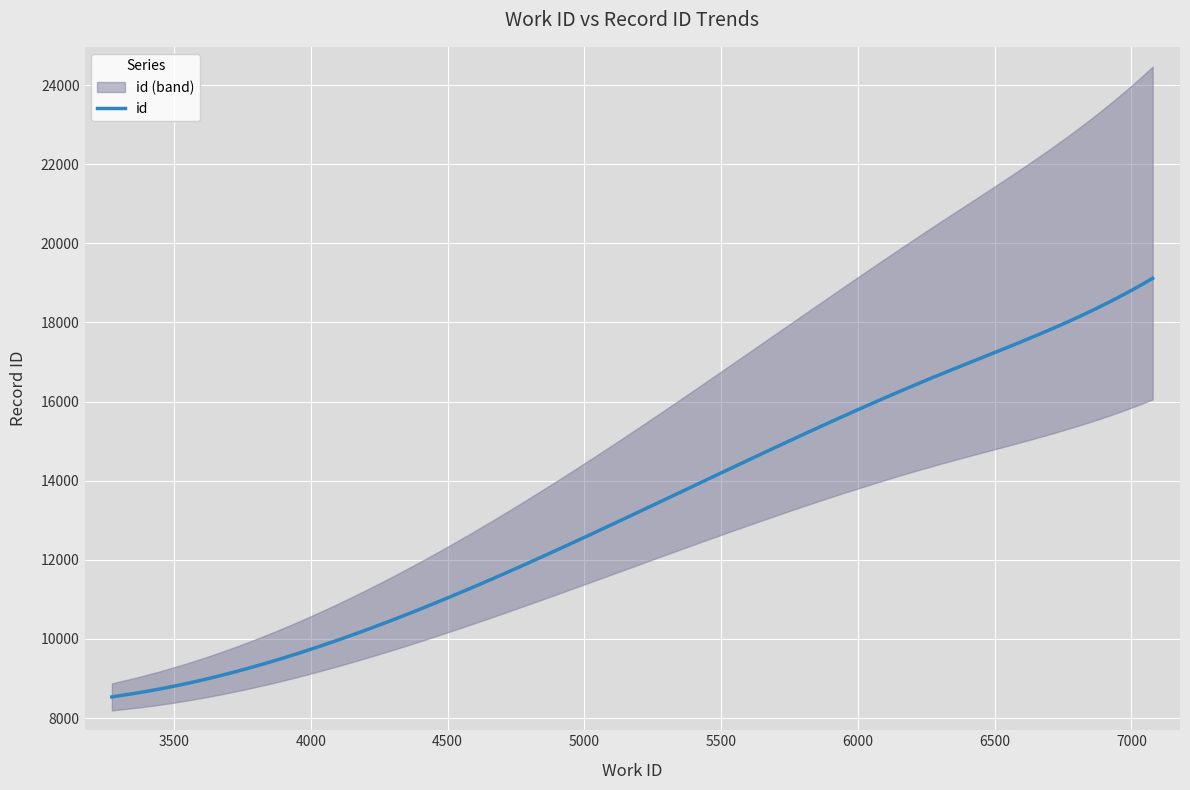

Rank the categories by value from highest to lowest.

7078, 6705, 6293, 3303, 3302, 3301, 3300, 3299, 3298, 3272